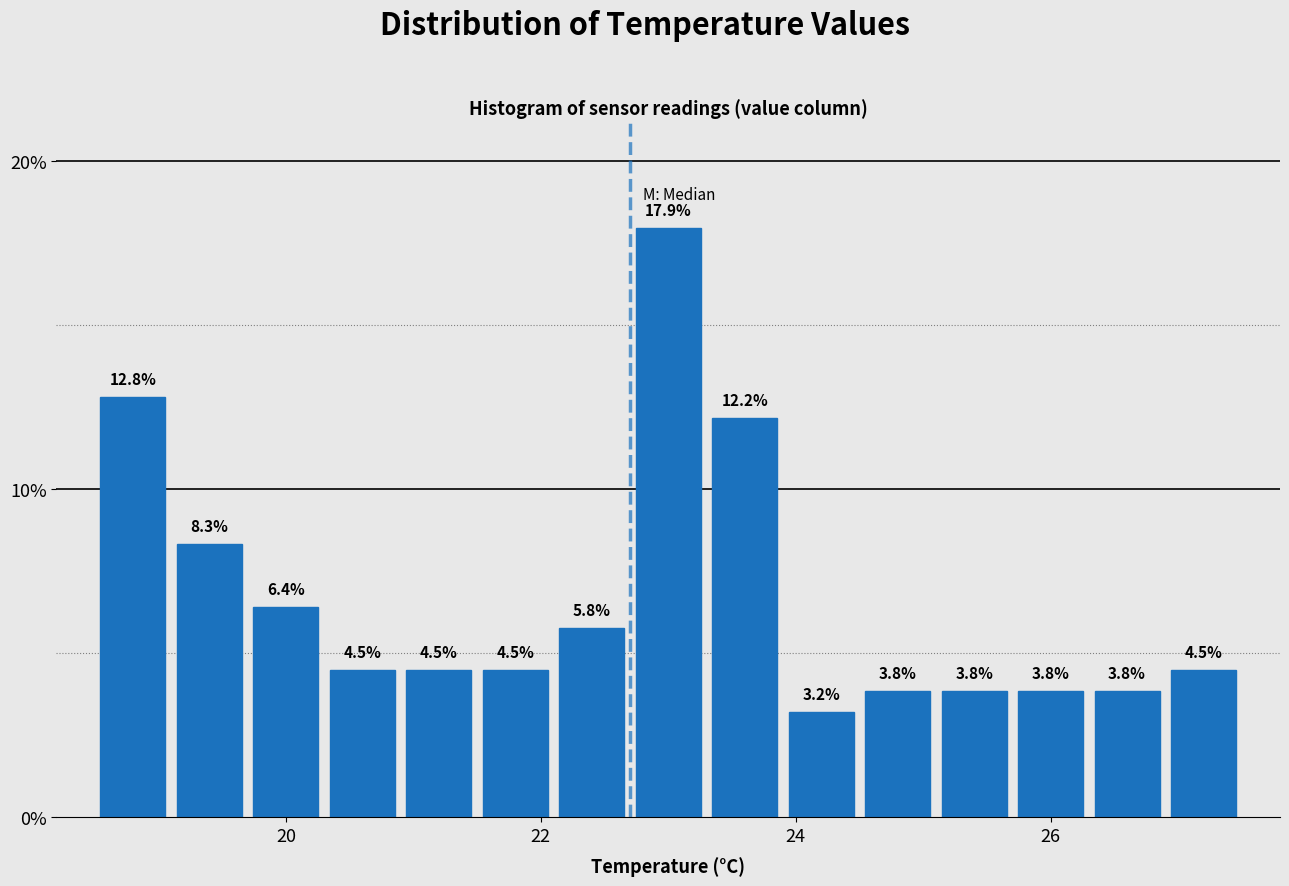

Read against the x-axis, roughly where is the centre of the tallest bar?

23.0